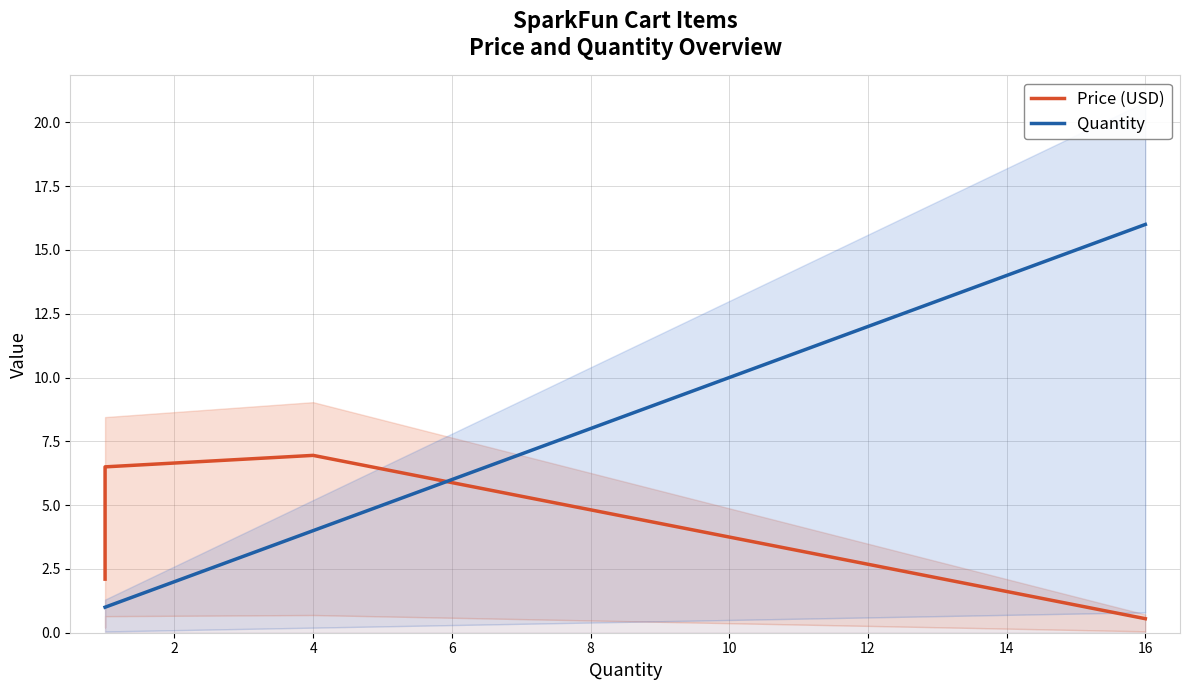

At 4, list the series in order from largest to smallest.

Price (USD), Quantity